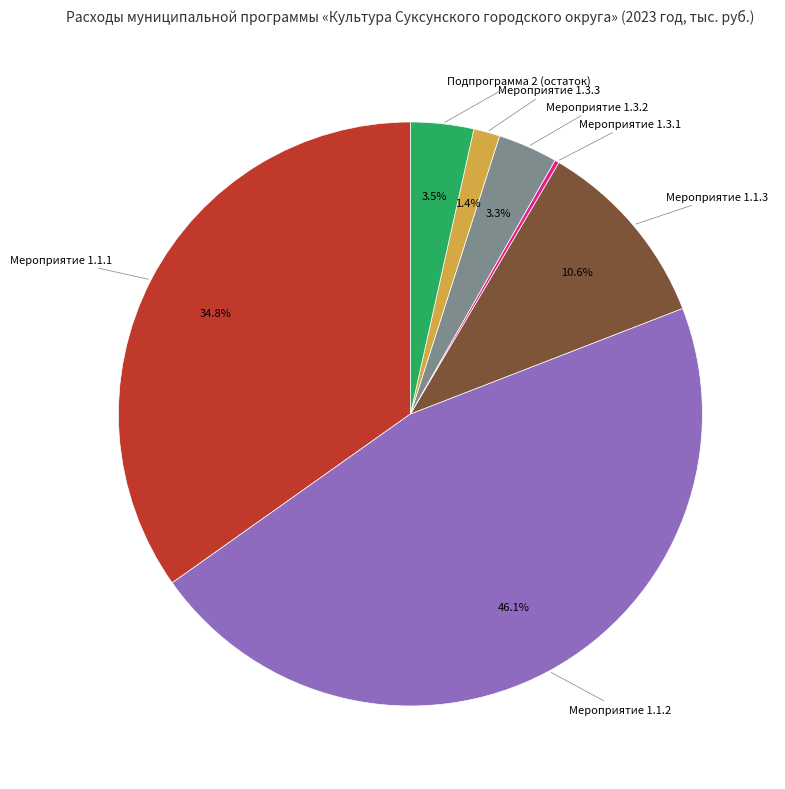

Is there any slice that represents more than half of the pie?

No